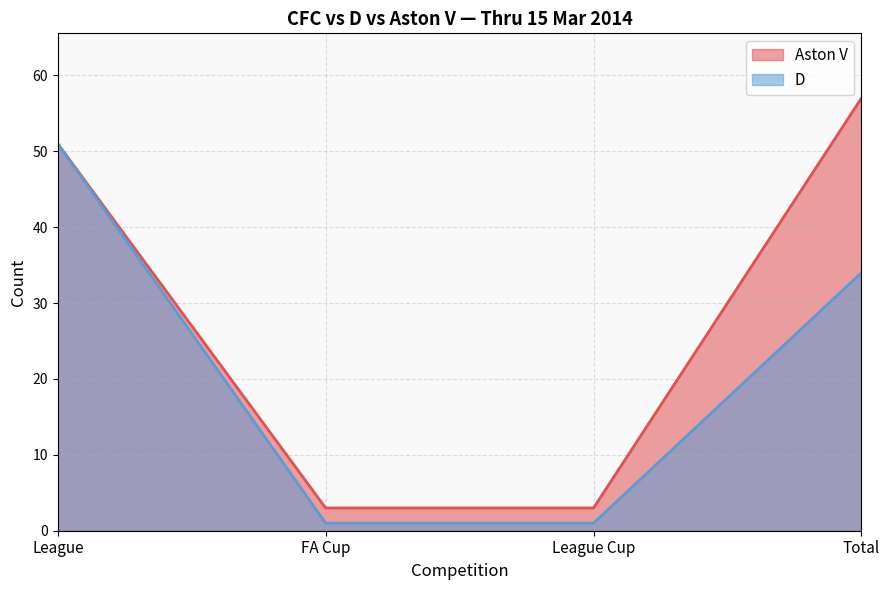

Which category has the lowest value in the D series?

FA Cup